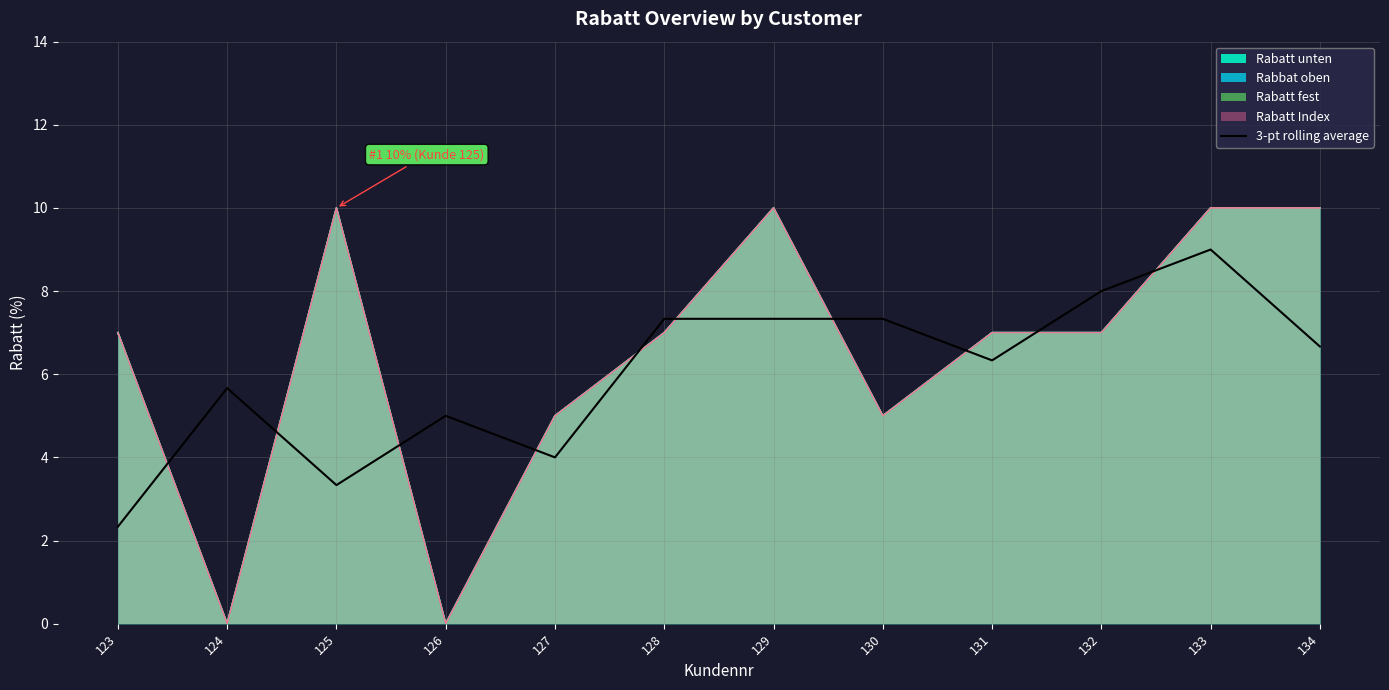

What is the sum of the values at 123 and 134?

9.0